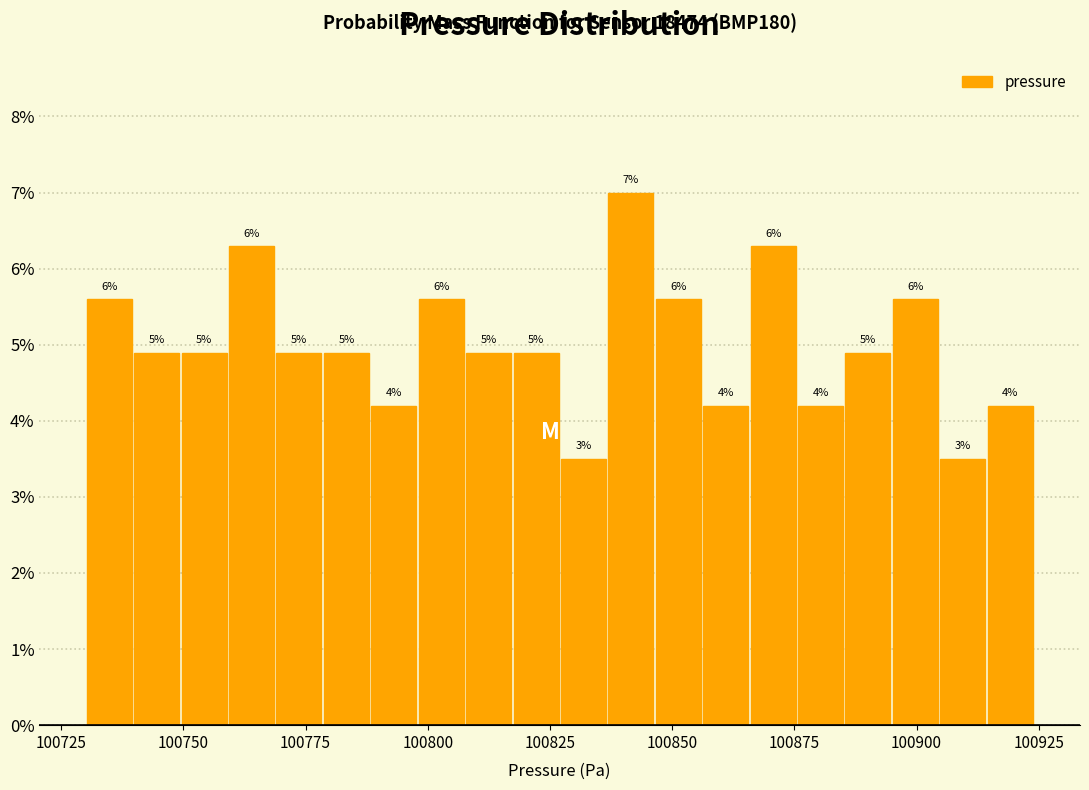

Around what value on the x-axis is the tallest bar? Give the approximate position of its centre, as read against the axis.

100840